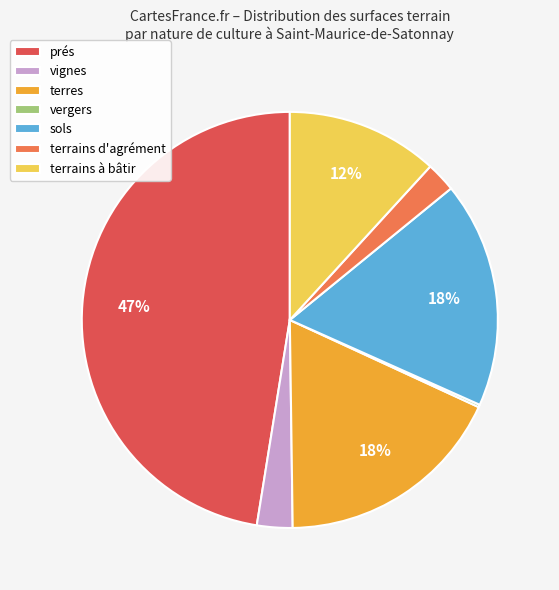

What percentage is the vignes slice, to the nearest percent?

3%